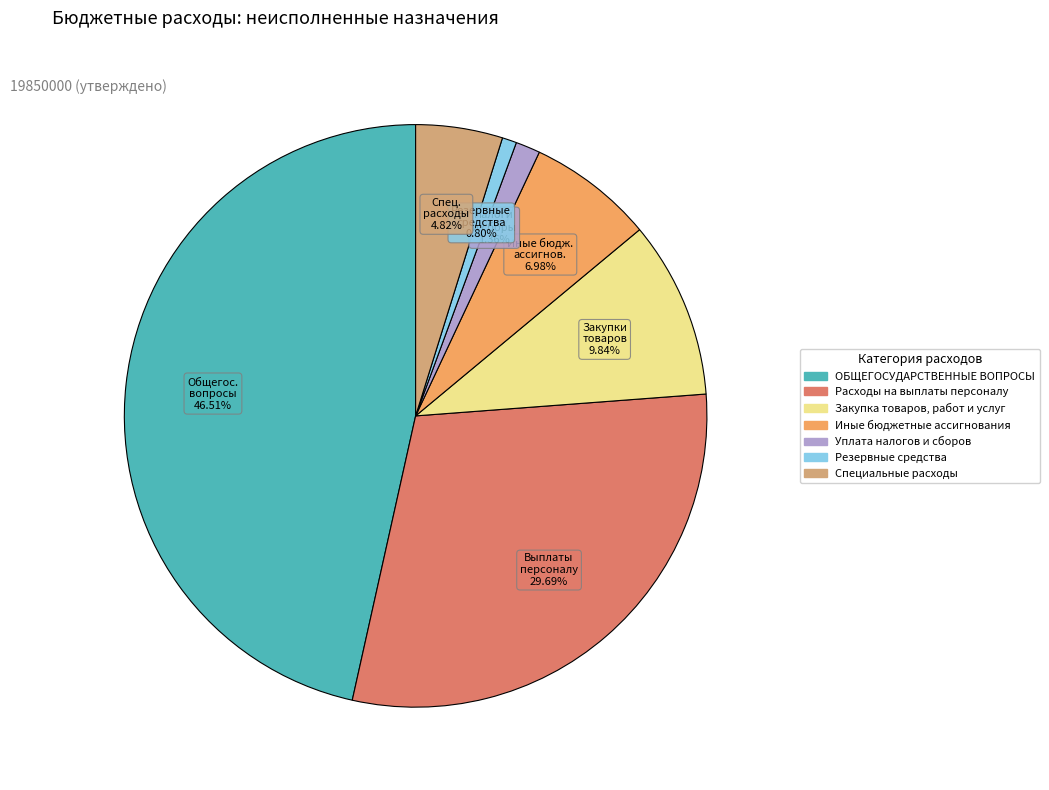

Does any single category account for the majority?

No